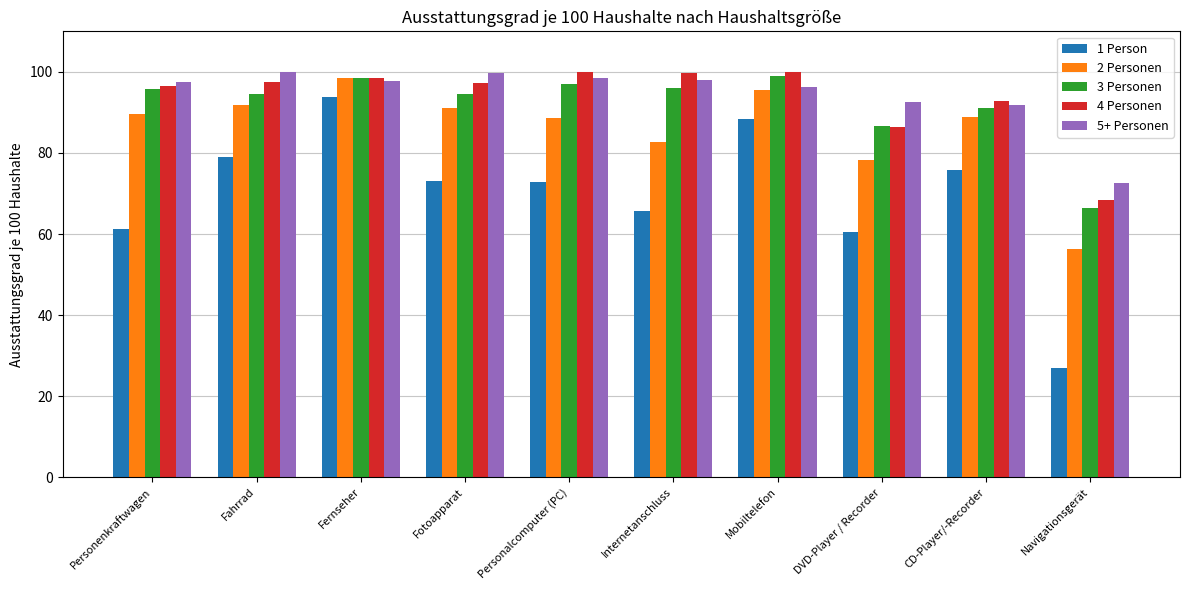

What are all the series names shown in the legend?

1 Person, 2 Personen, 3 Personen, 4 Personen, 5+ Personen